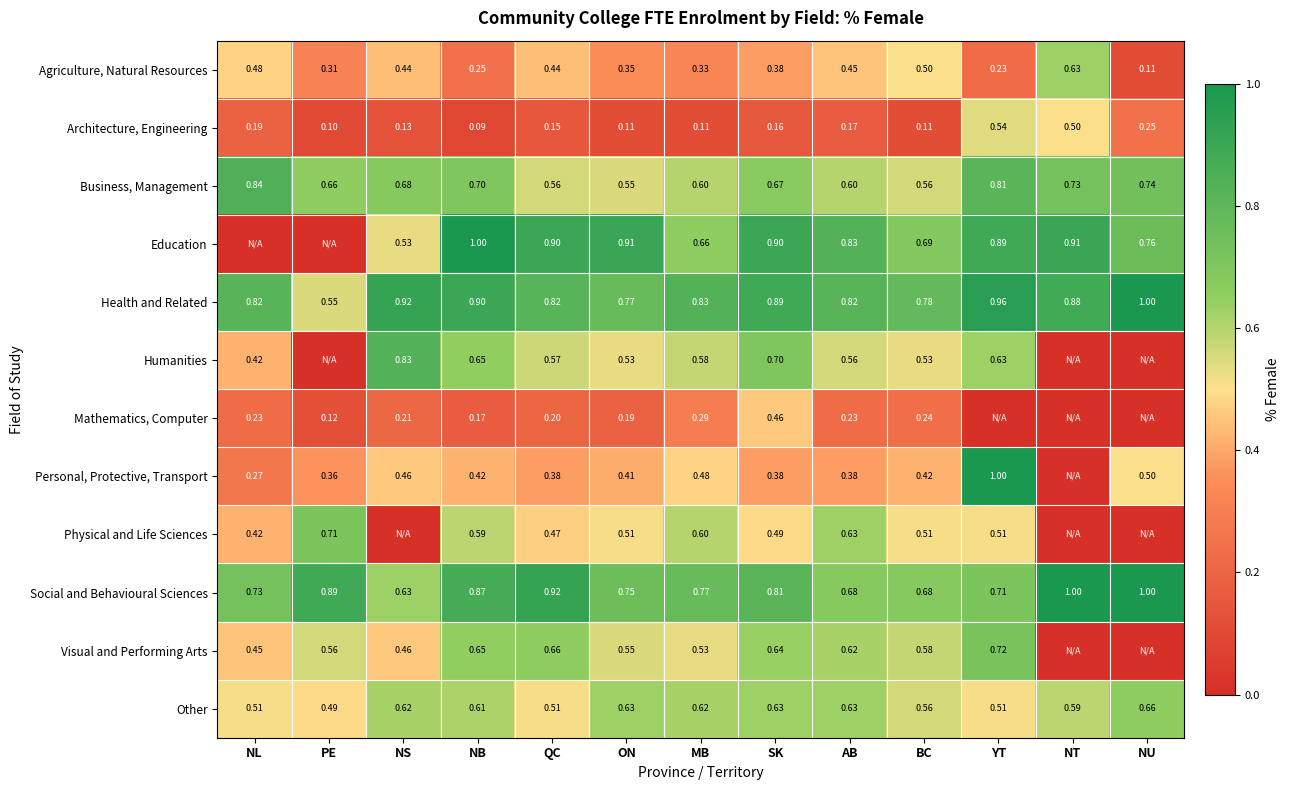

Rank the series at QC from highest to lowest value.

Social and Behavioural Sciences, Education, Health and Related, Visual and Performing Arts, Humanities, Business, Management, Other, Physical and Life Sciences, Agriculture, Natural Resources, Personal, Protective, Transport, Mathematics, Computer, Architecture, Engineering